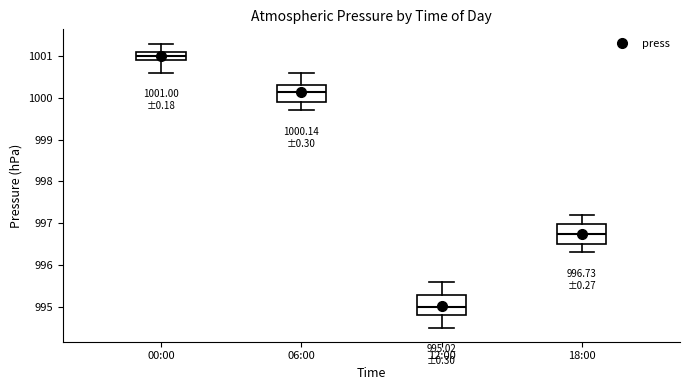

Which box's median line is the lowest?

12:00